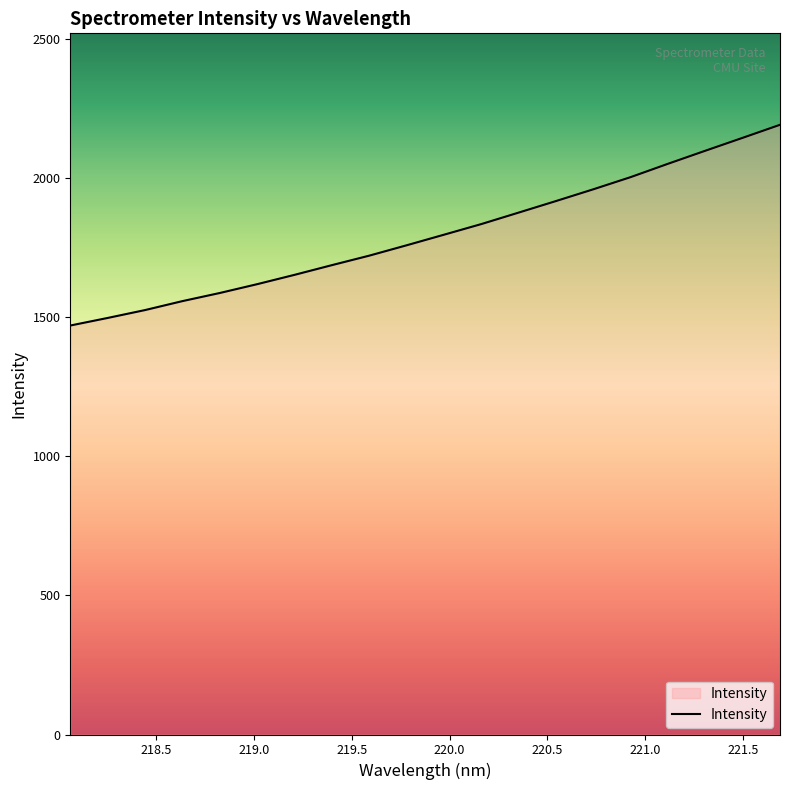

True or false: the data has more than 0 interior local peaks.

False